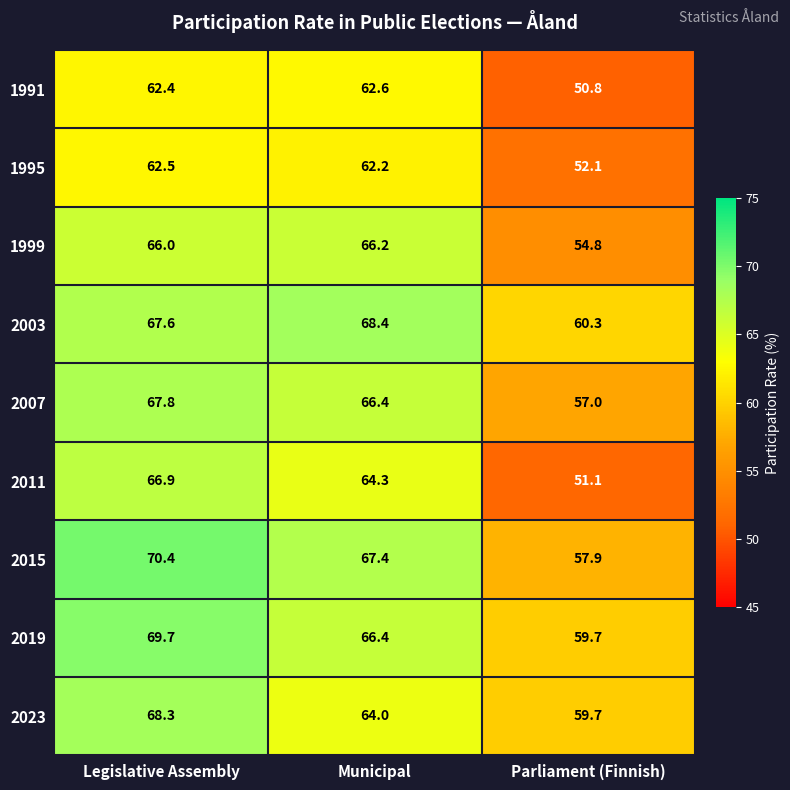

Which category has the highest value in the 1995 series?

Legislative Assembly